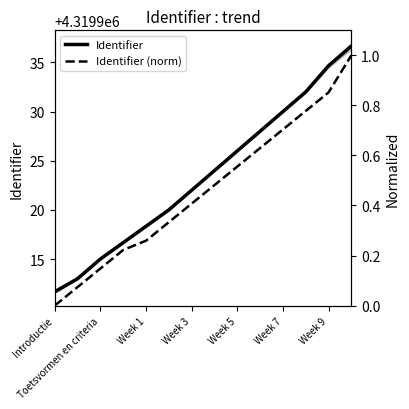

What is the lowest value of the Identifier series?

4319911.7